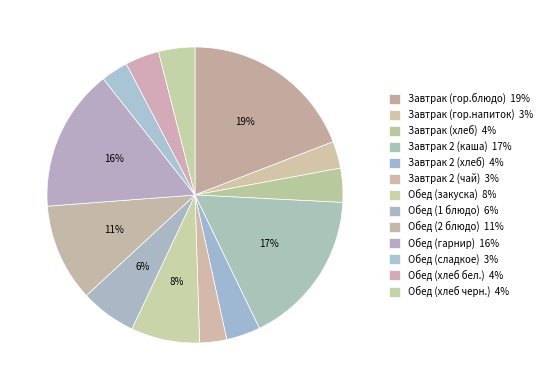

Count the number of slices in the pie.

13